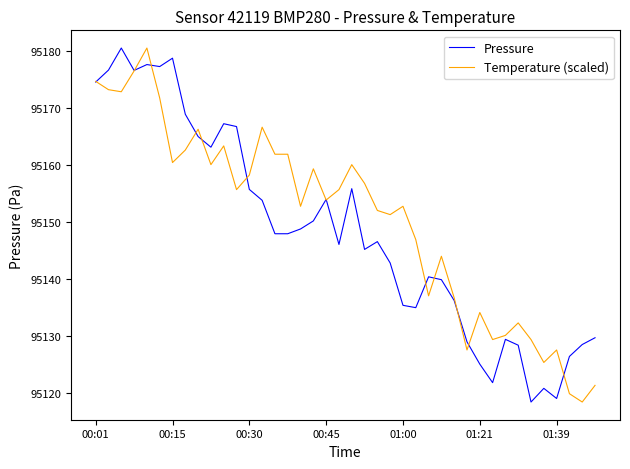

What is the greatest value displayed?

95180.6